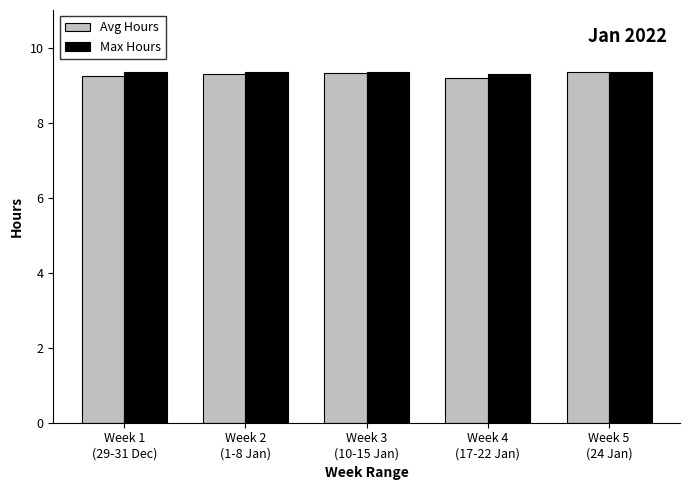

Is it true that Avg Hours equals 3.7 at Week 2
(1-8 Jan)?

False